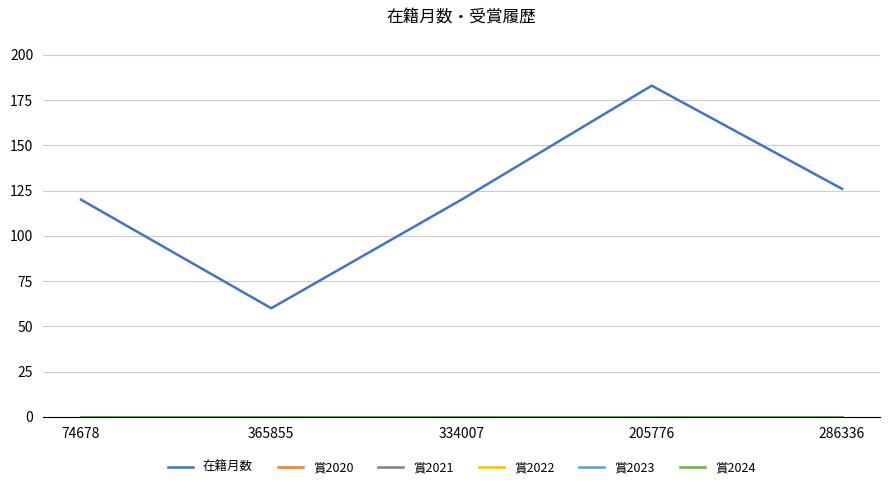

True or false: 賞2024 and 賞2023 intersect in this chart.

False